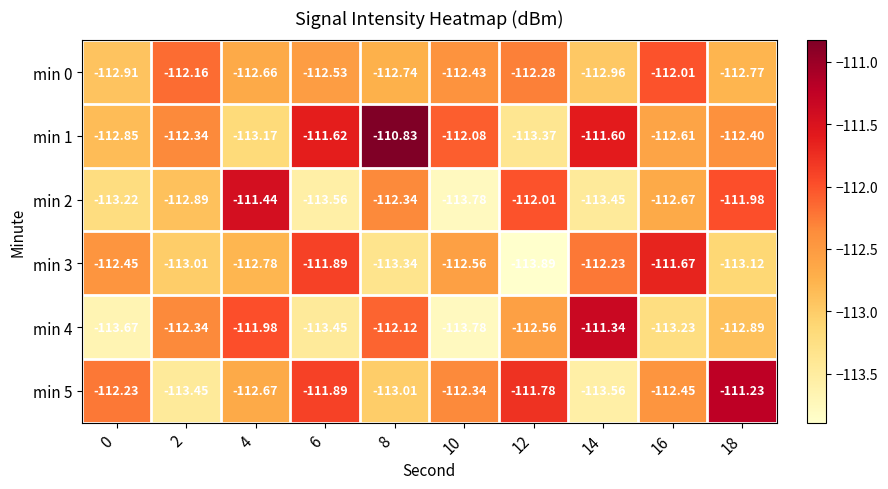

What is the smallest value displayed?

-113.9